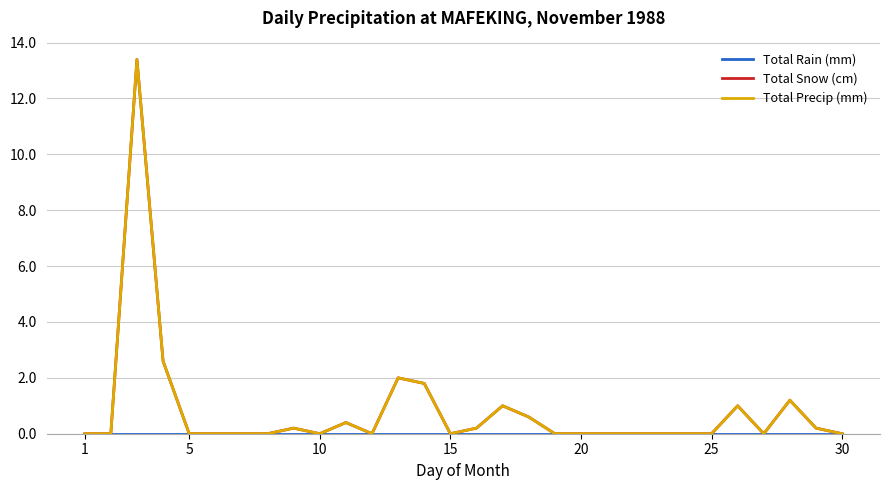

Is this an area chart (filled region under the line)?

No